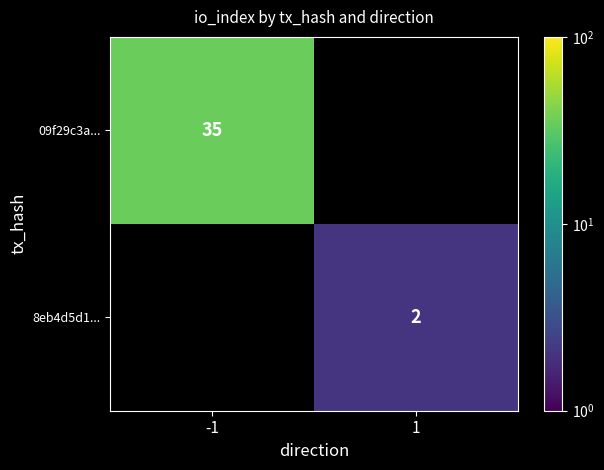

True or false: 09f29c3a... has a value of 18 at -1.

False